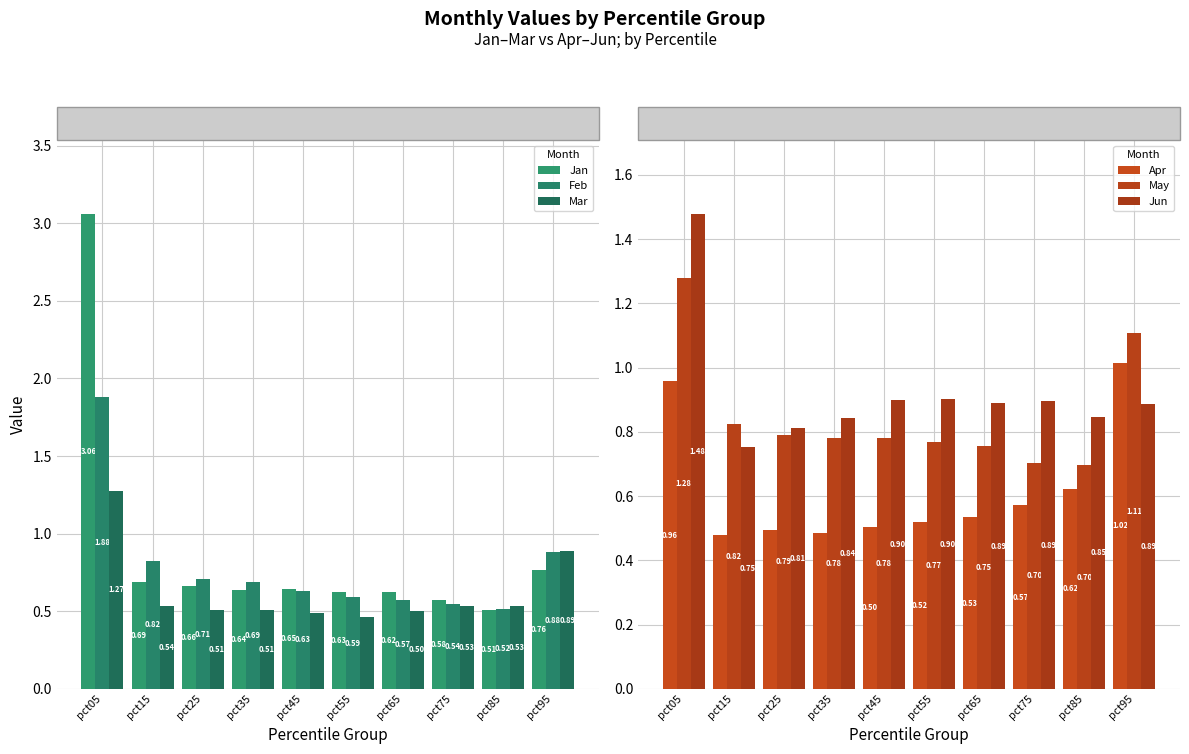

What is the value of the Feb bar at the 10th from the left?

0.9